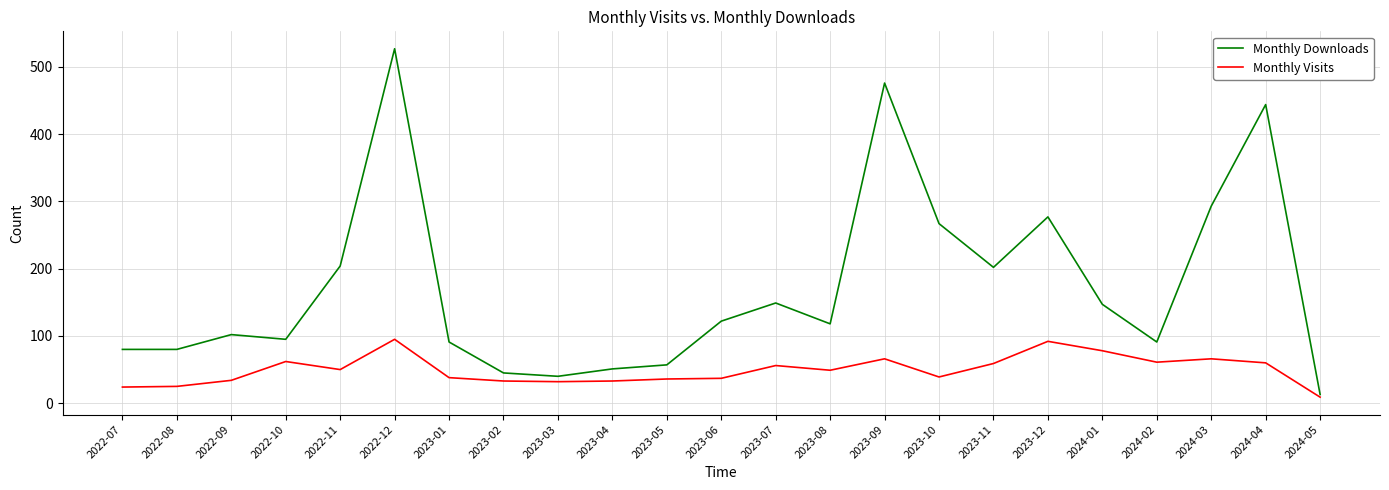

Is the value of Monthly Downloads at 2024-01 greater than the value of Monthly Visits at 2024-02?

Yes